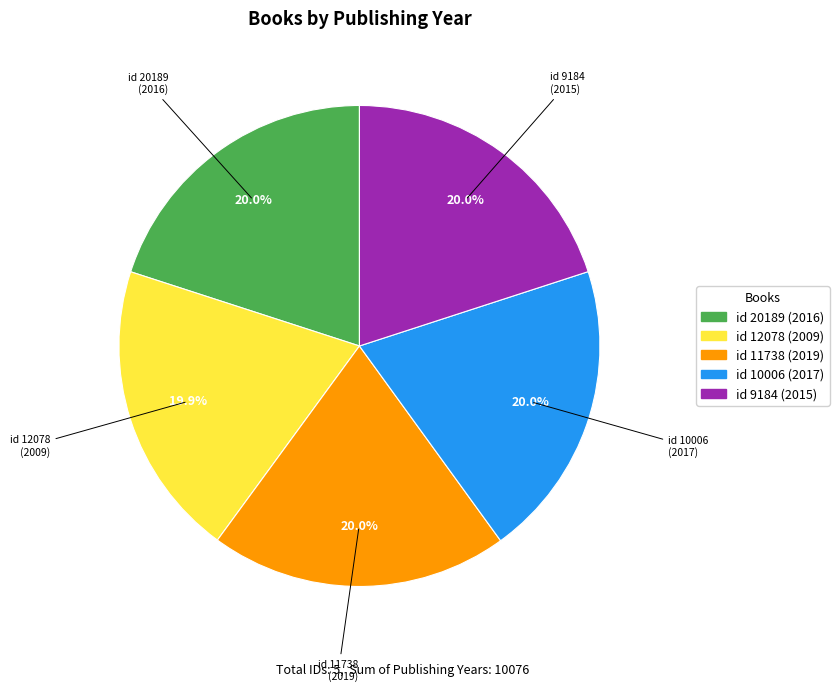

Does any single category account for the majority?

No